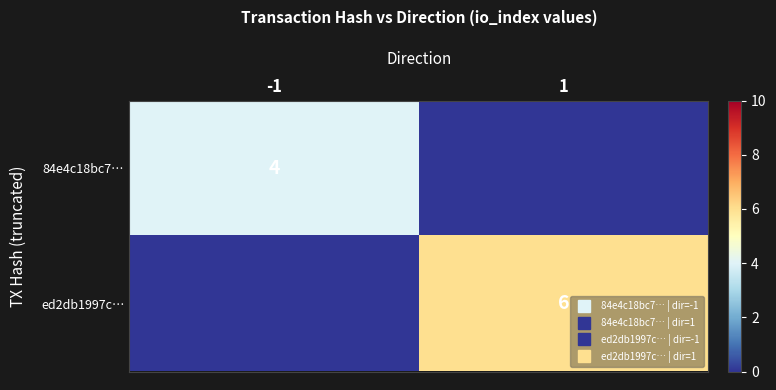

What is the sum of the 84e4c18bc7… values at 1 and -1?

4